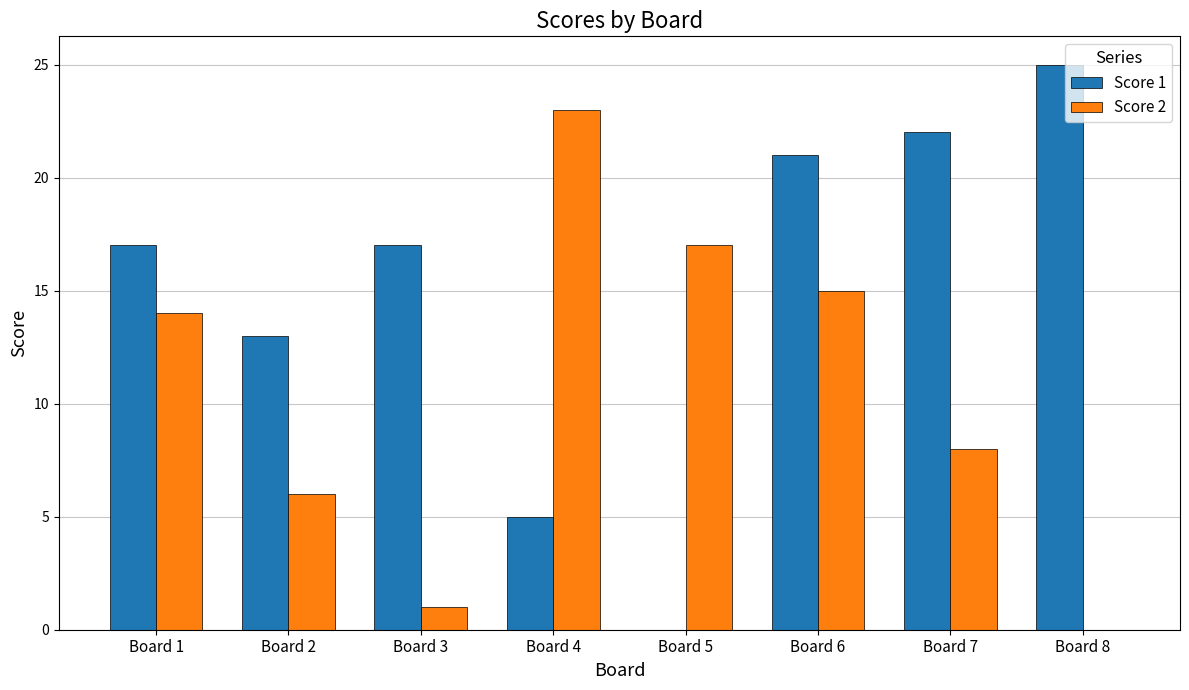

What is the sum of all Score 1 values?

120